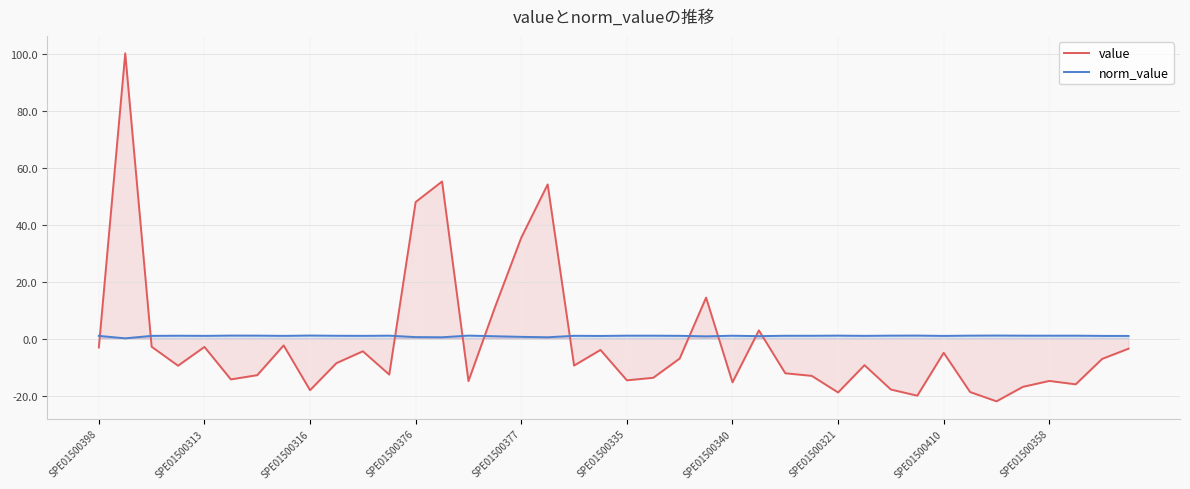

After their last crossing, which series has the higher values: value or norm_value?

norm_value